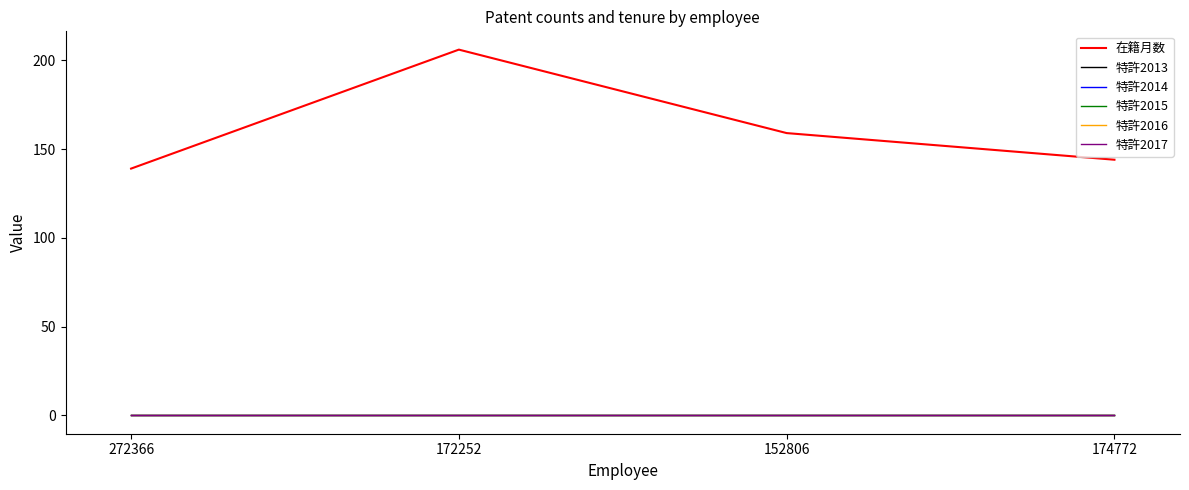

Does the chart have visible grid lines?

No